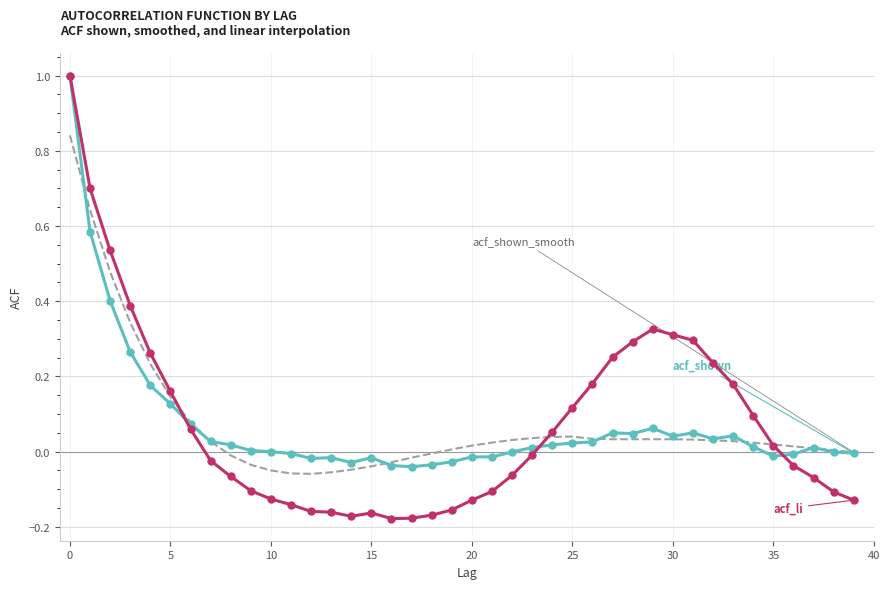

What is the maximum value shown in the chart?

1.0